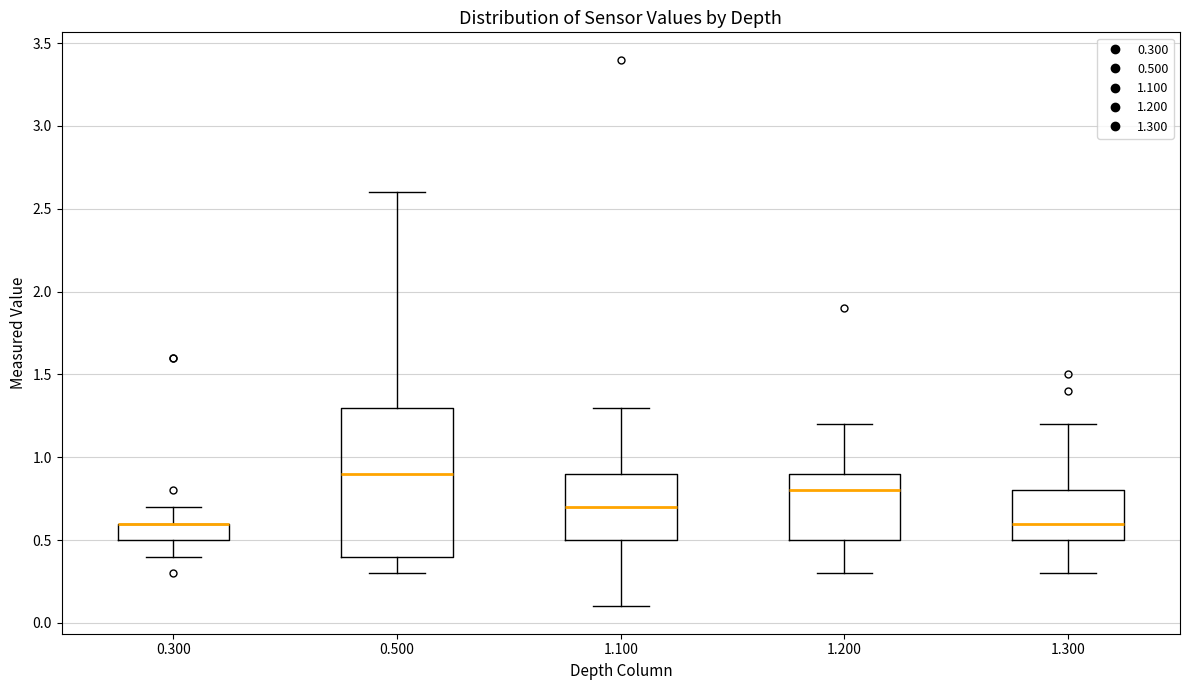

Where is the upper edge of the box at x = 0.300 on the y-axis? The values are not printed on the chart, so give them approximately, as read against the axis.

0.6